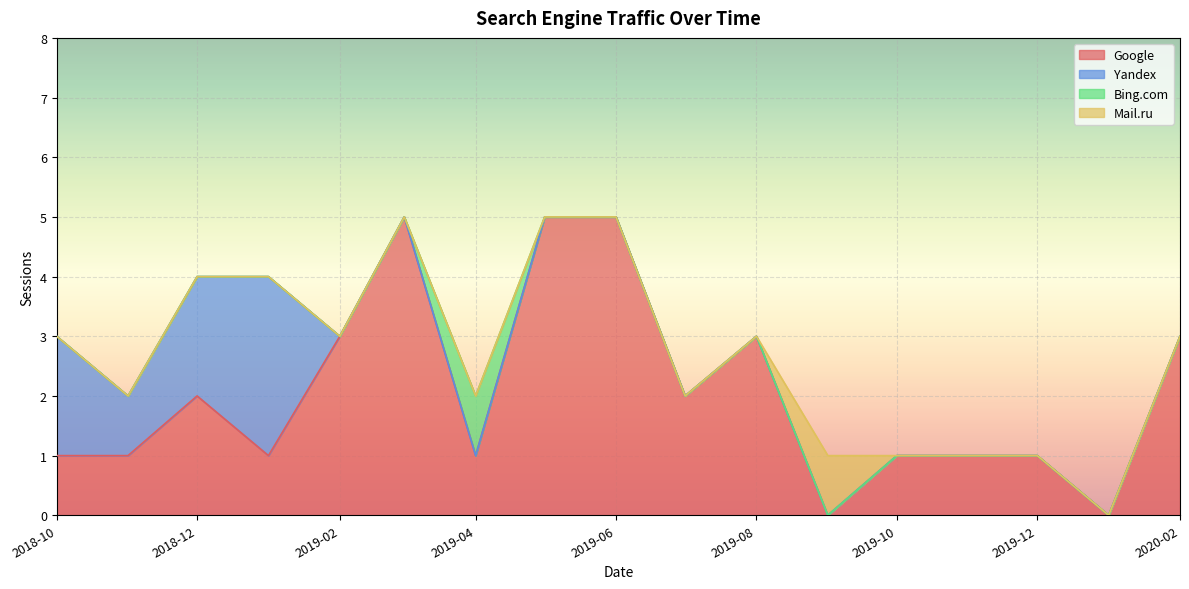

Reading left to right, what are all the values shown in this chart?

Google: 1	1	2	1	3	5	1	5	5	2	3	0	1	1	1	0	3
Yandex: 2	1	2	3	0	0	0	0	0	0	0	0	0	0	0	0	0
Bing.com: 0	0	0	0	0	0	1	0	0	0	0	0	0	0	0	0	0
Mail.ru: 0	0	0	0	0	0	0	0	0	0	0	1	0	0	0	0	0